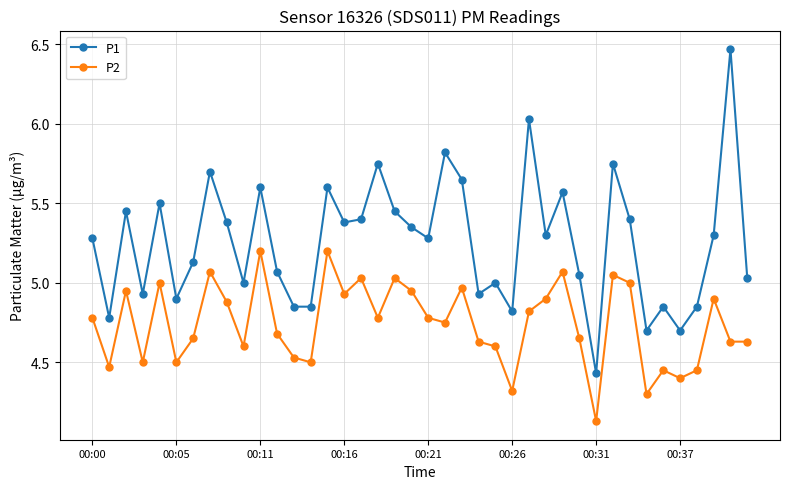

Which series has the largest range (max minus min)?

P1